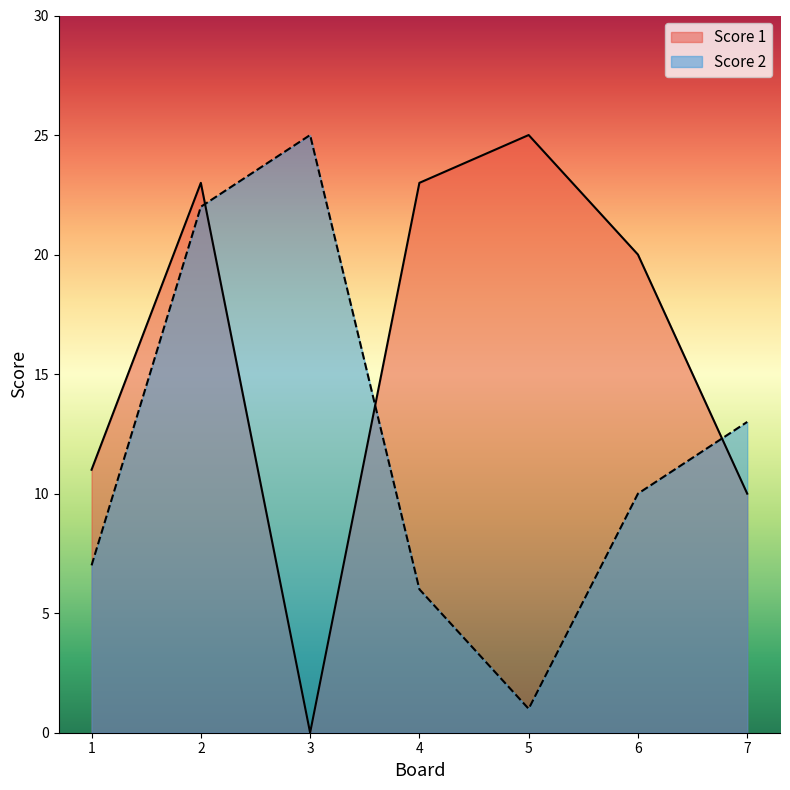

After their last crossing, which series has the higher values: Score 1 or Score 2?

Score 2